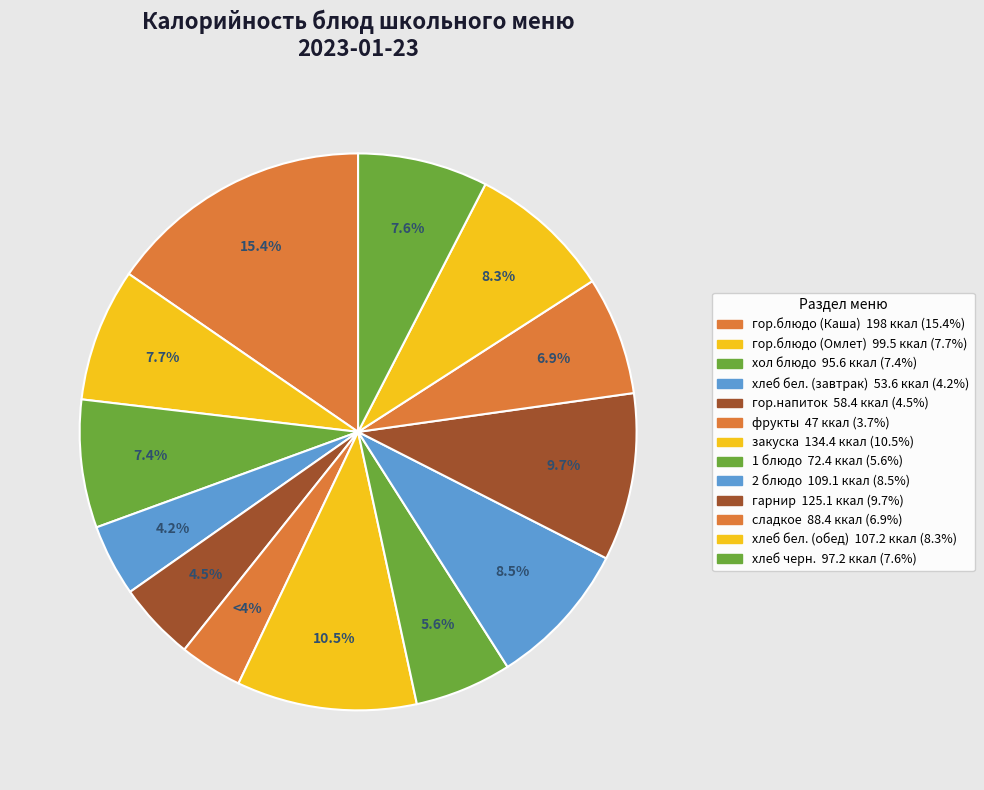

True or false: хол блюдо accounts for 17% of the total.

False